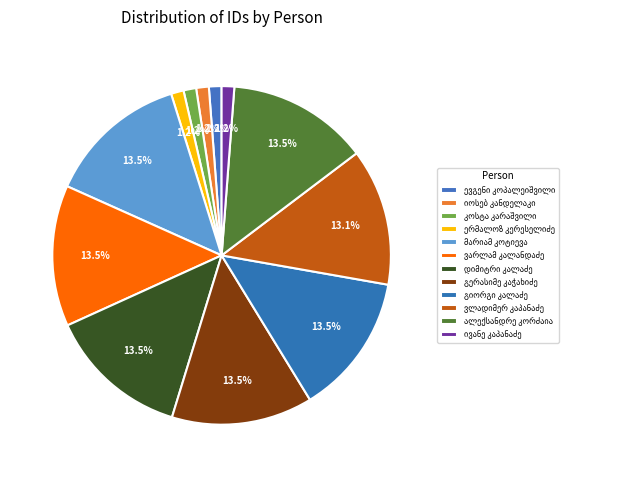

Which slice is the smallest?

ერმალოზ კერესელიძე